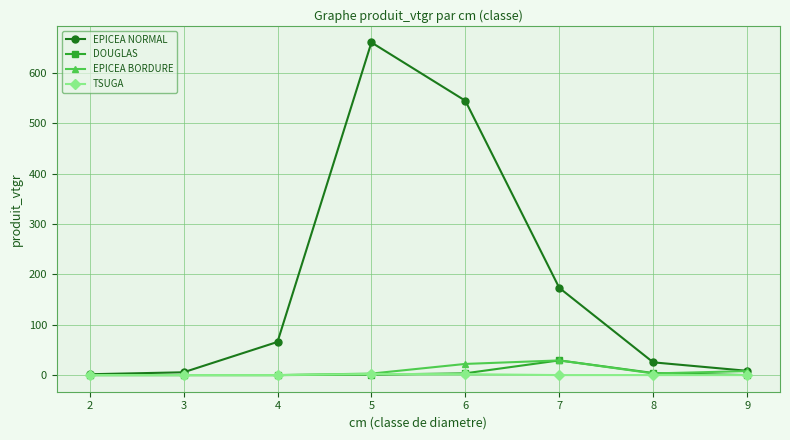

What are all the series names shown in the legend?

EPICEA NORMAL, DOUGLAS, EPICEA BORDURE, TSUGA